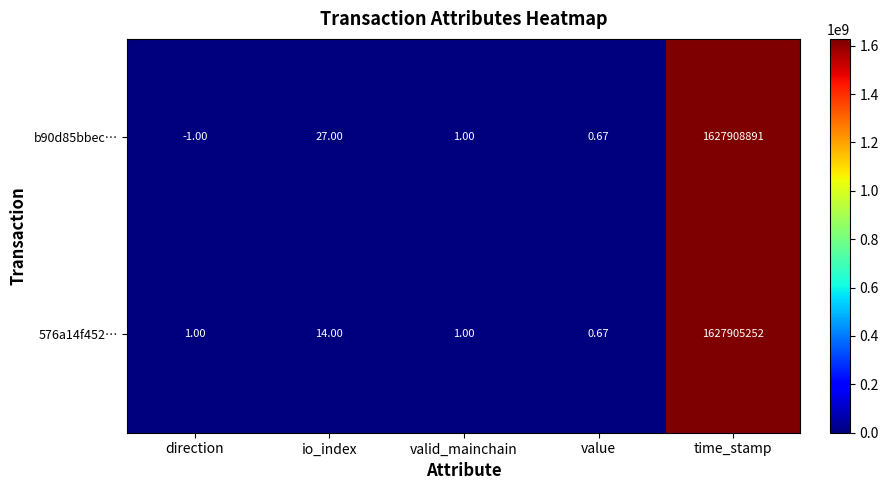

At which category is the sum across all series the highest?

time_stamp